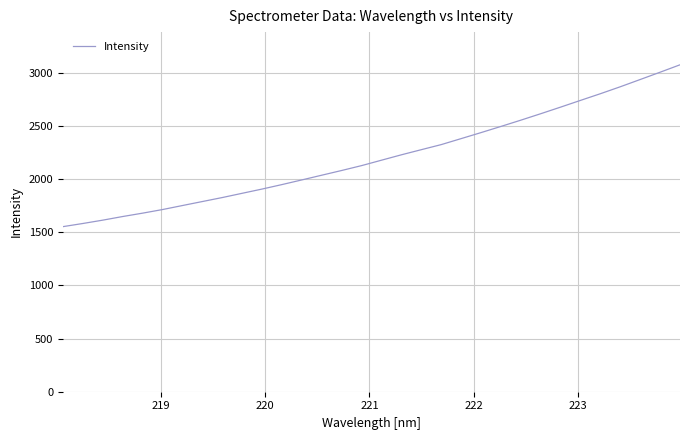

What is the minimum value shown in the chart?

1552.8